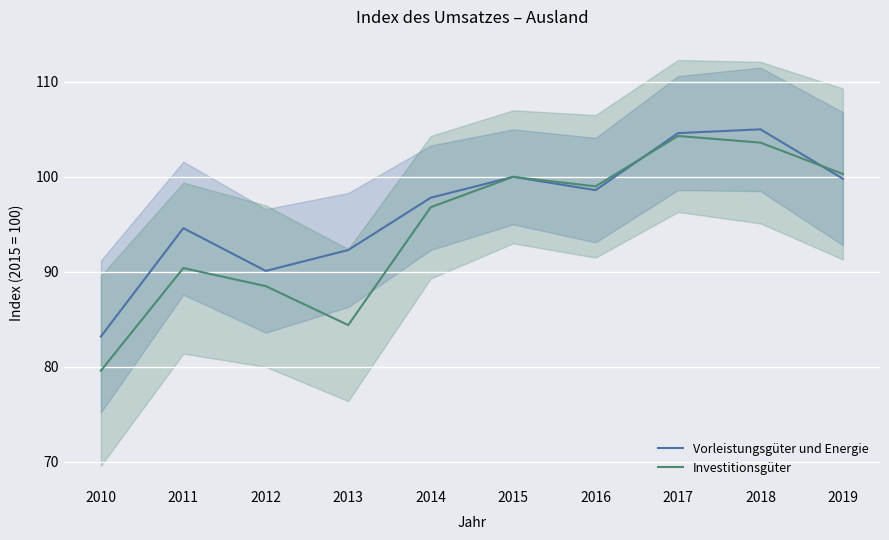

What is the smallest value displayed?

79.6